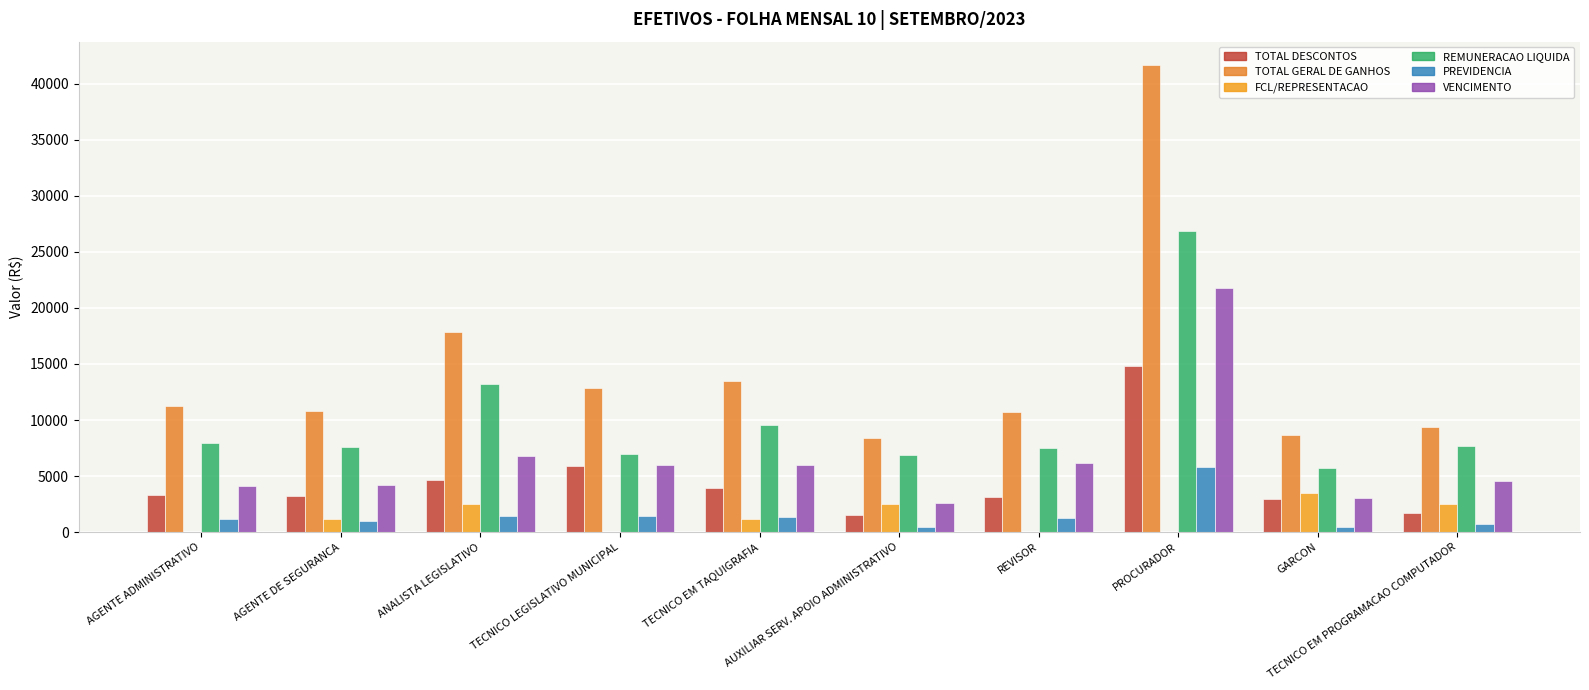

What is the difference between the second highest and second lowest values in the VENCIMENTO series?

3759.0